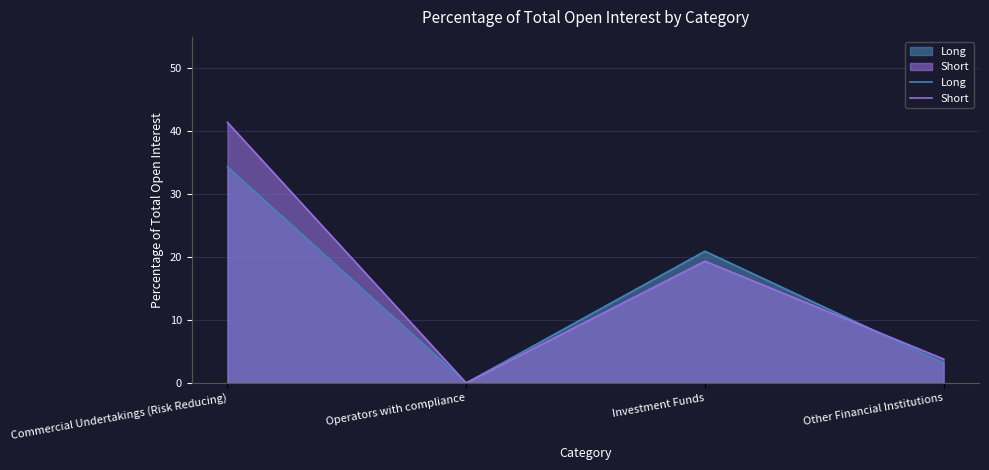

What value does the Short series have at Other Financial Institutions?

3.8